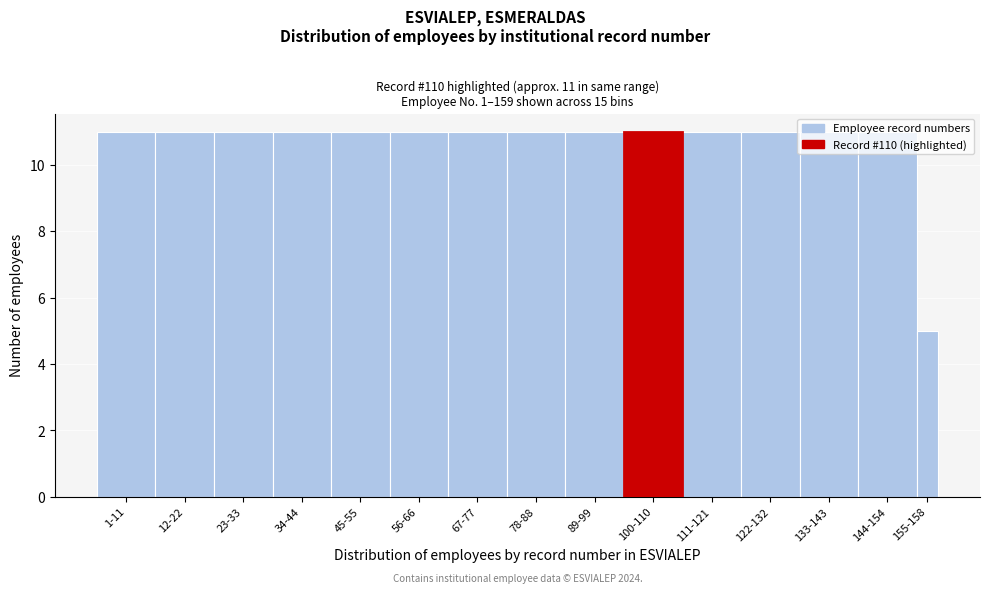

What is the greatest value displayed?

11